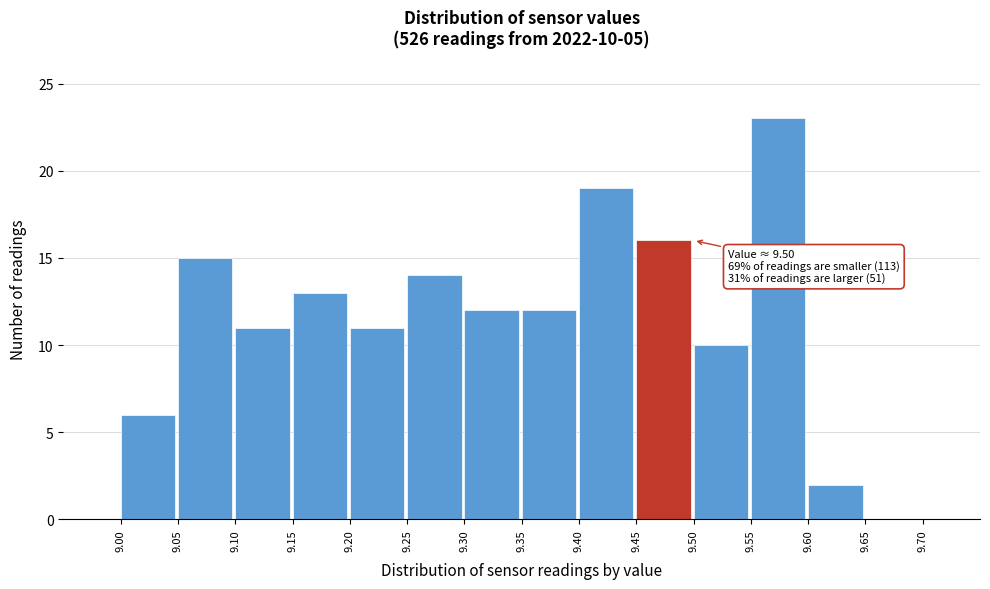

Over which range of the x-axis is the bar tallest?

9.55 to 9.60